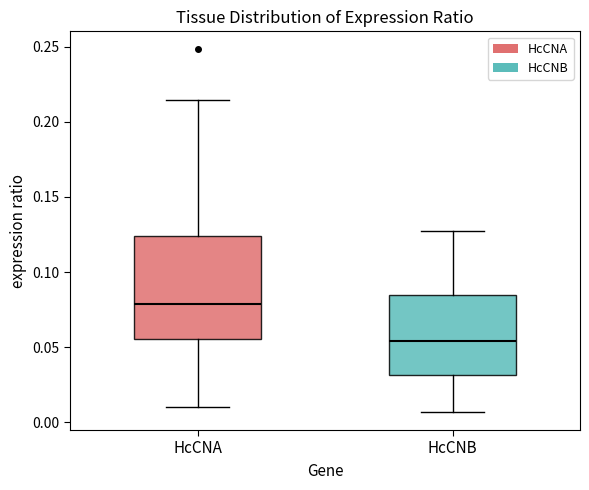

Reading left to right, transcribe this box plot: for each box, give where its median line is, the range the box spans, and where its two whiskers end, as read against the y-axis. The values are not printed on the chart, so give them approximately, as read against the axis.

HcCNA: median 0.080, box 0.055 to 0.125, whiskers 0.010 to 0.215
HcCNB: median 0.055, box 0.030 to 0.085, whiskers 0.005 to 0.130